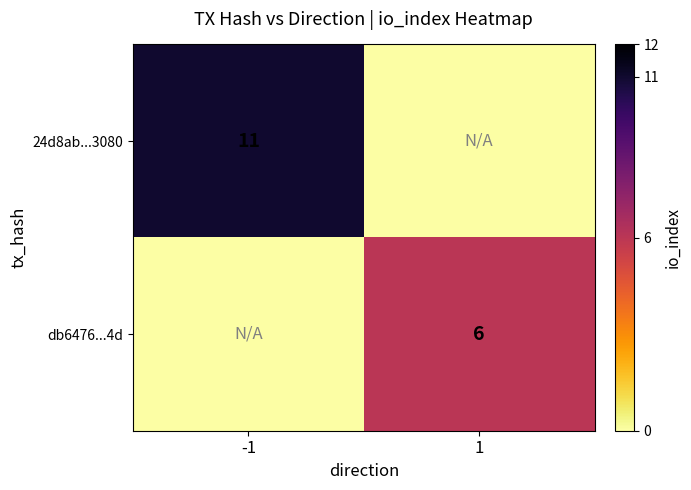

The db6476...4d series shows 8 at 1. True or false?

False